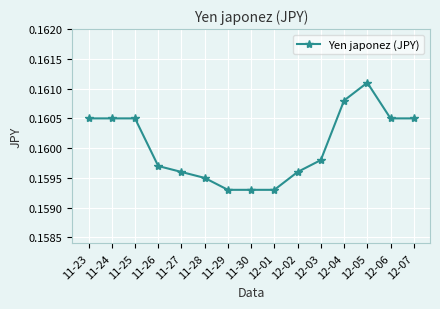

What is the label of the 5th point from the right?

12-03